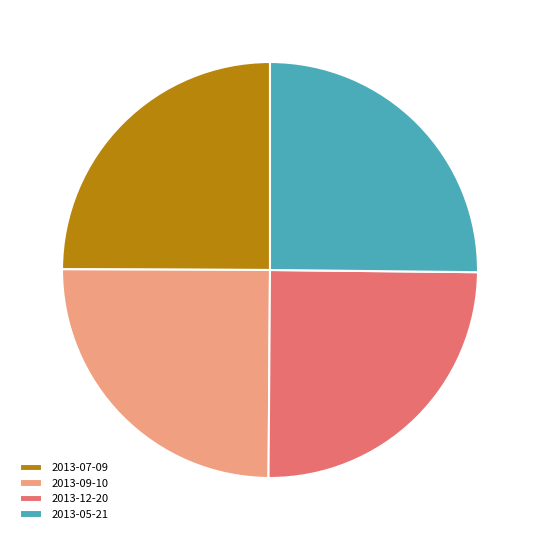

What is the ratio of the value at 2013-05-21 to the value at 2013-09-10?

1.0